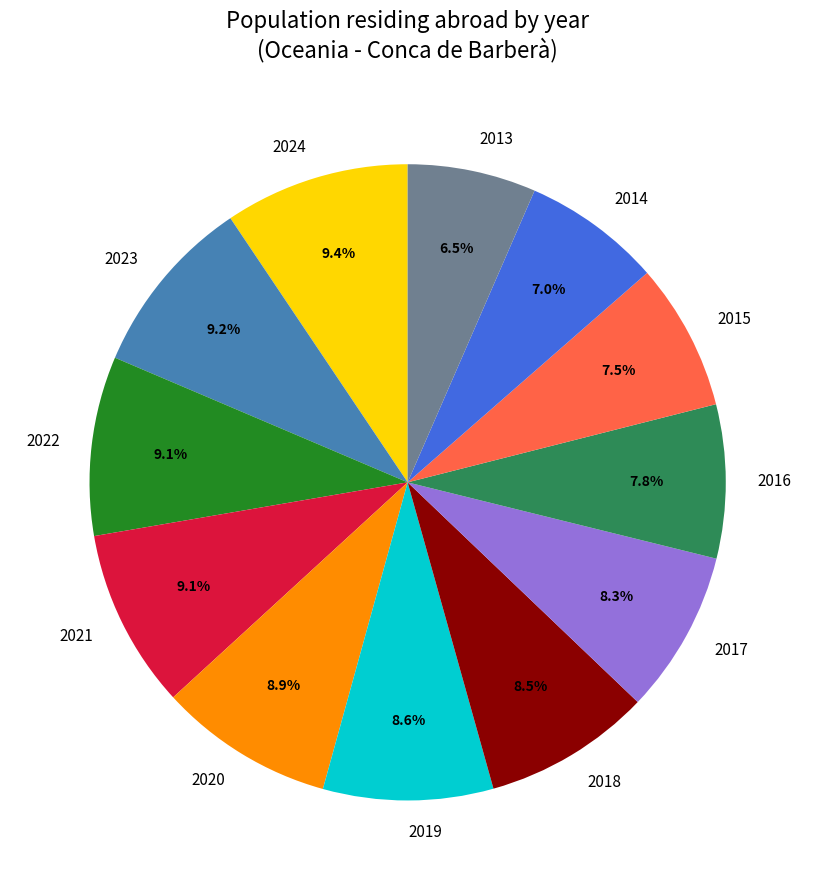

Approximately how many times larger is the value at 2015 compared to 2022?

0.8